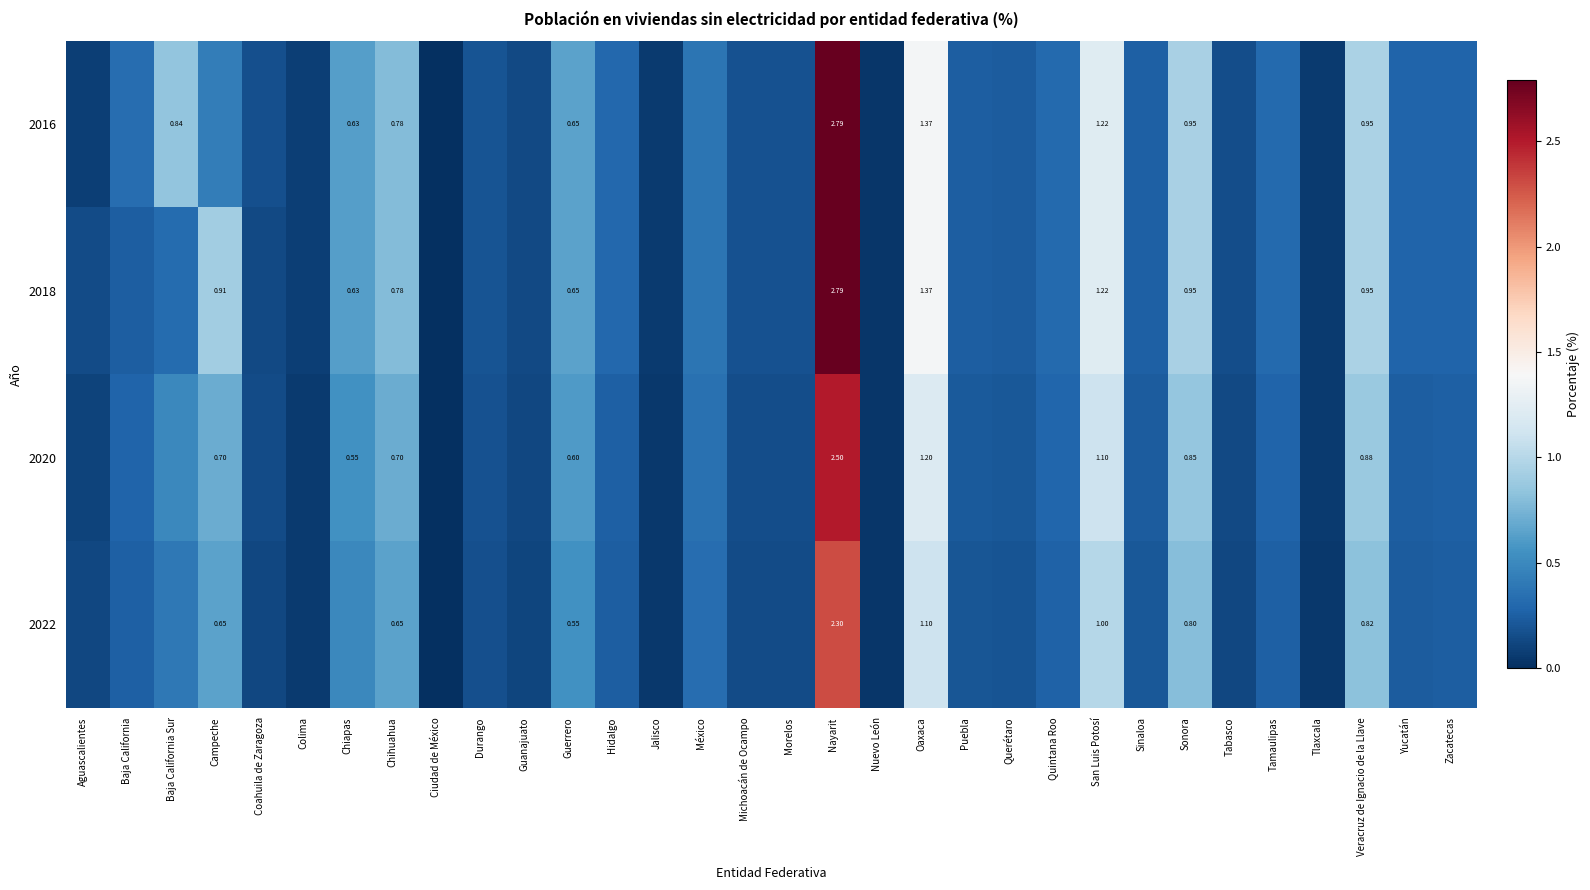

Is the value of 2022 at Campeche greater than the value of 2020 at Veracruz de Ignacio de la Llave?

No